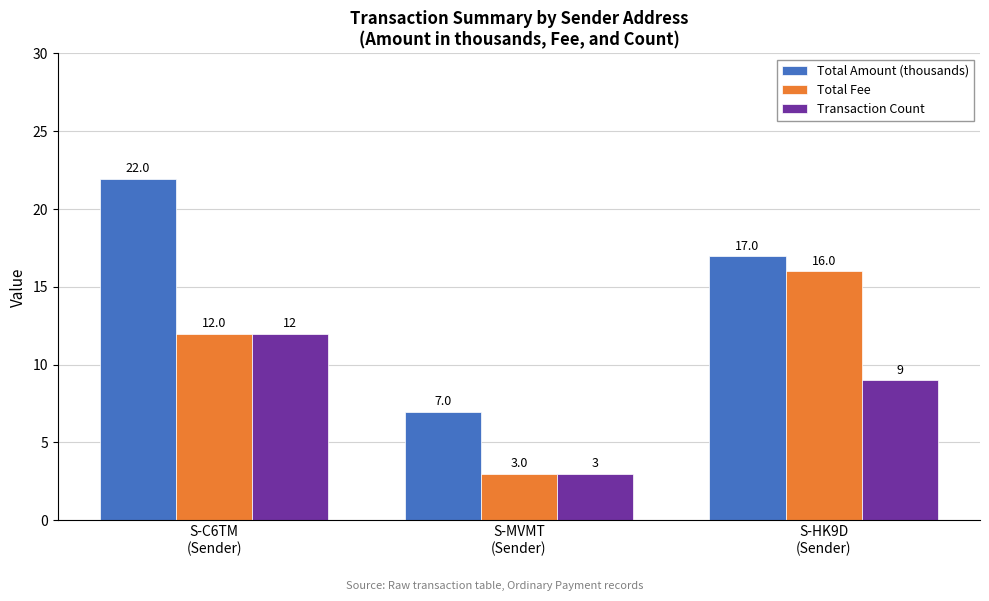

The value of Total Amount (thousands) at S-MVMT
(Sender) is 7.0. True or false?

True